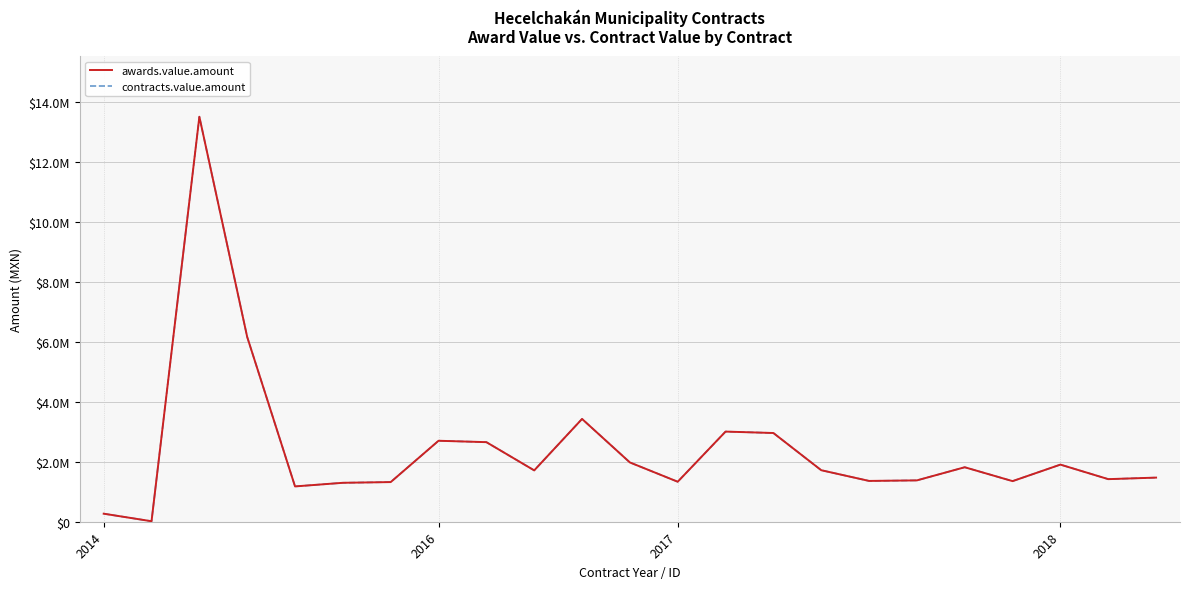

Does the chart have visible grid lines?

Yes